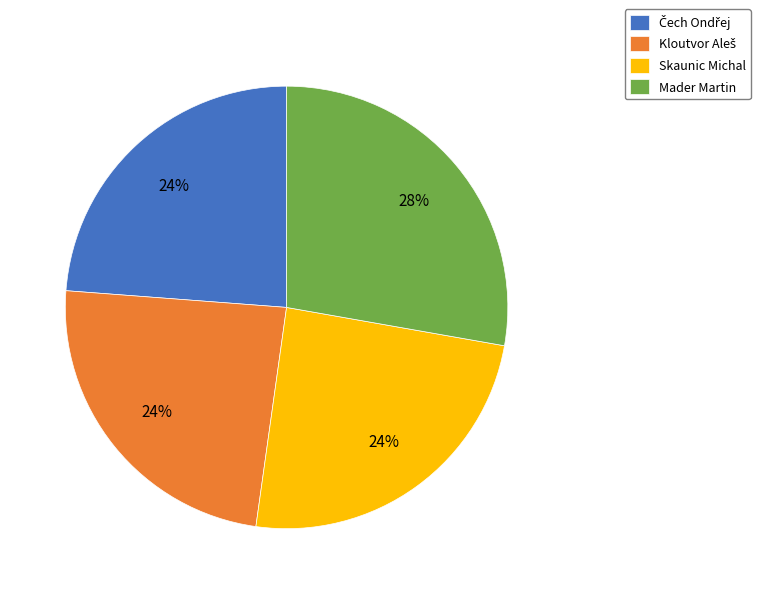

Which has a higher value, Mader Martin or Skaunic Michal?

Mader Martin